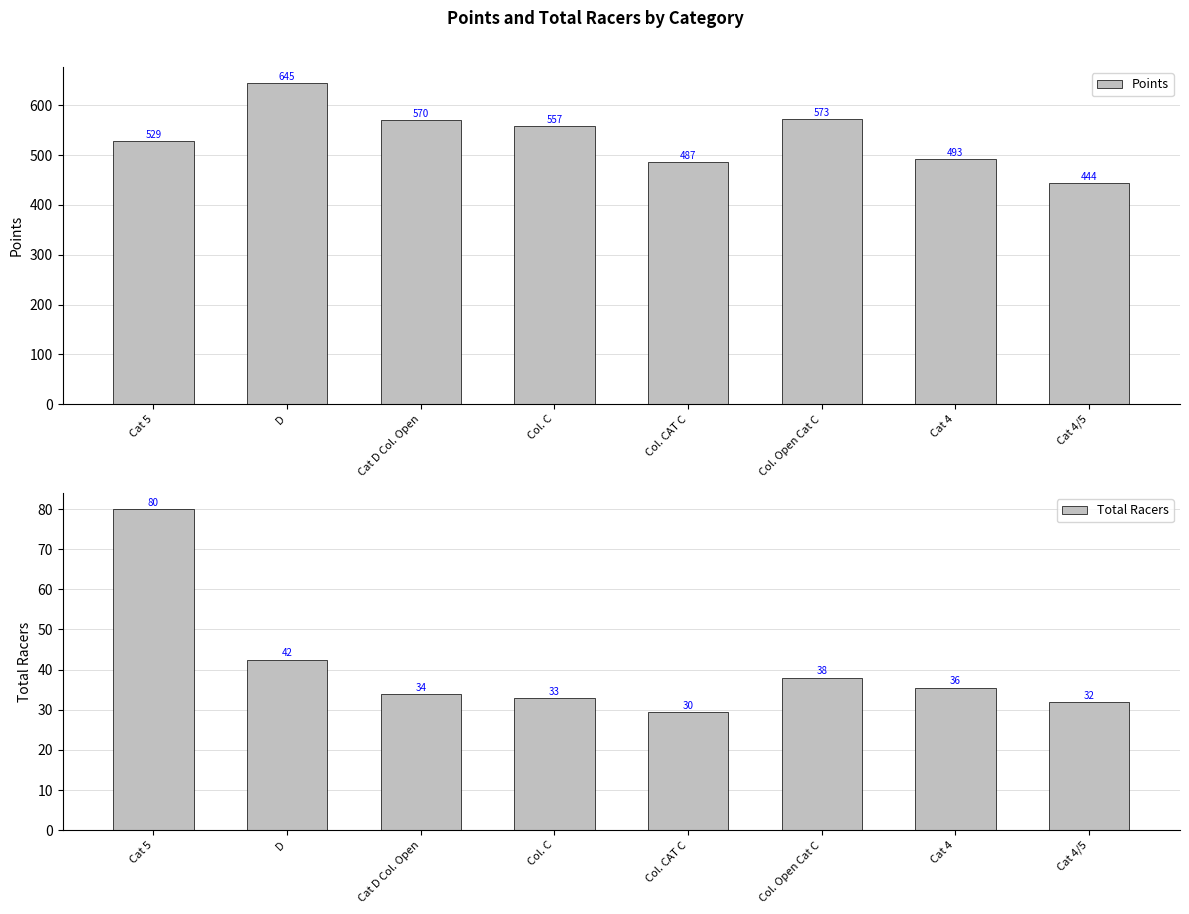

At which label does Total Racers first exceed 35?

Cat 5